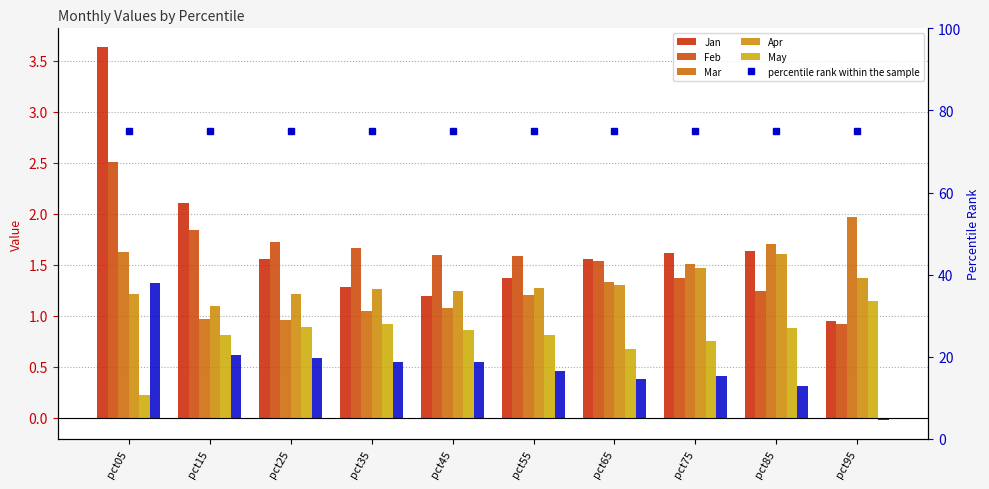

Is the value of May at pct15 greater than the value of Jan at pct95?

No